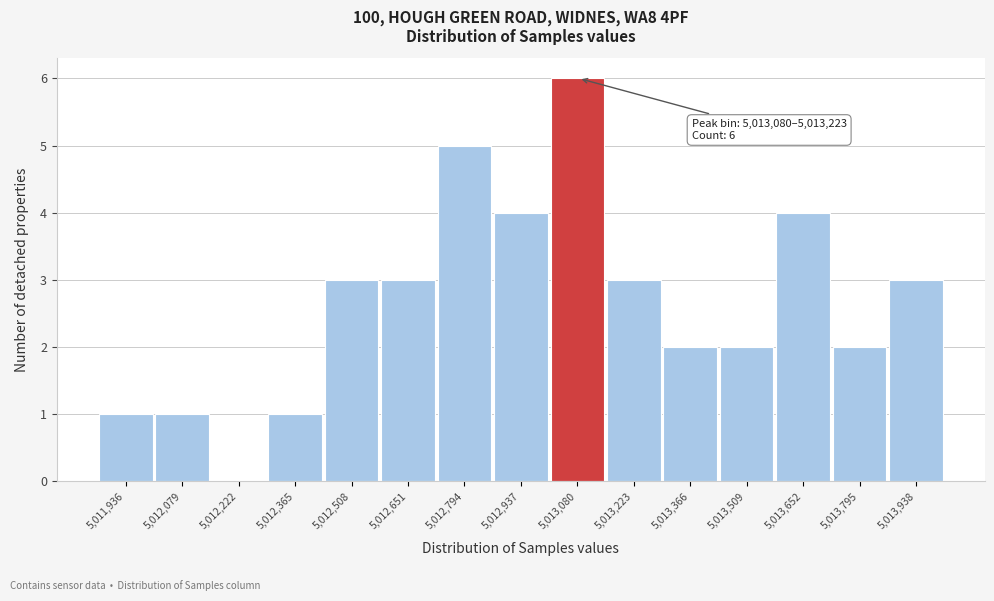

Reading right to left, list all the values displayed in this chart.

5,013,938=3	5,013,795=2	5,013,652=4	5,013,509=2	5,013,366=2	5,013,223=3	5,013,080=6	5,012,937=4	5,012,794=5	5,012,651=3	5,012,508=3	5,012,365=1	5,012,222=0	5,012,079=1	5,011,936=1